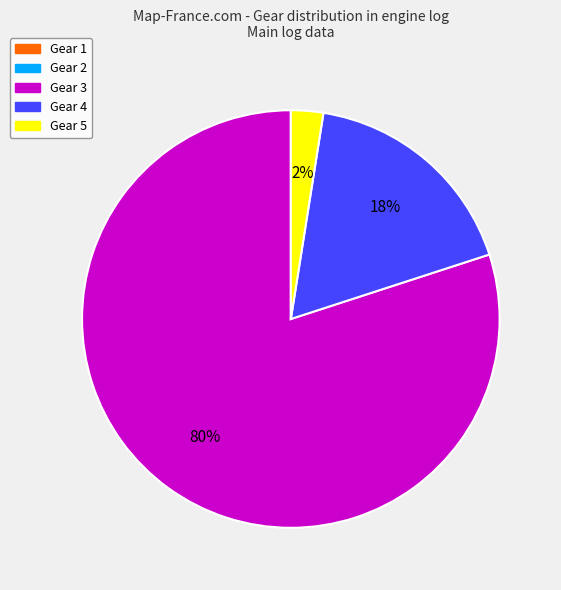

Which has a higher value, Gear 5 or Gear 3?

Gear 3